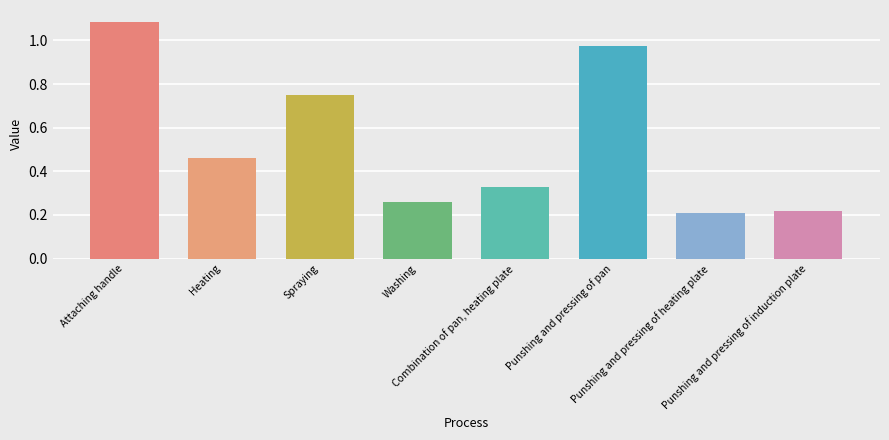

What is the difference between the maximum and minimum values?

0.9